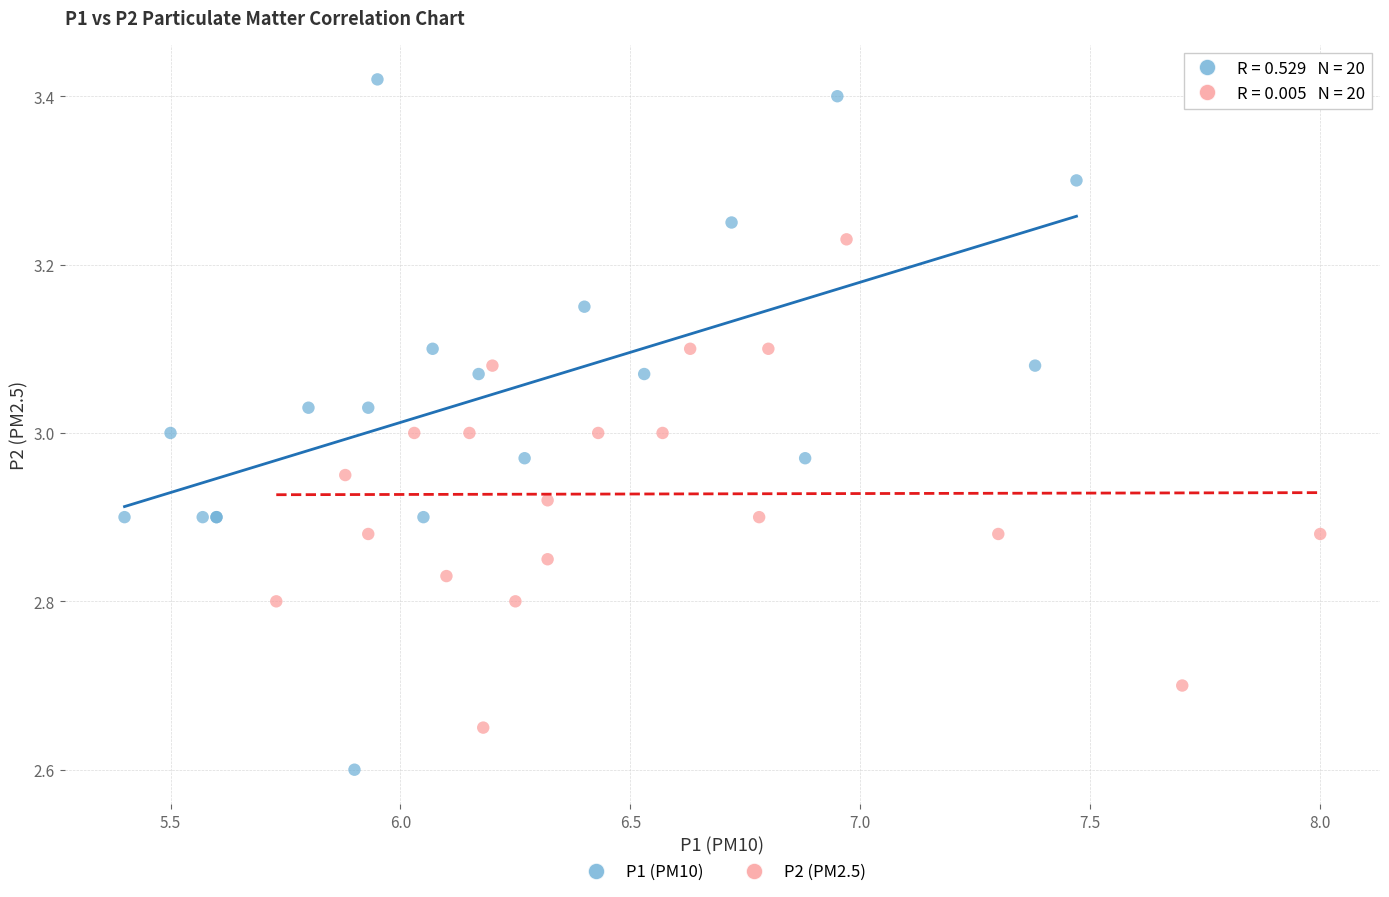

Which series has the widest spread of Y values?

P1 (PM10)